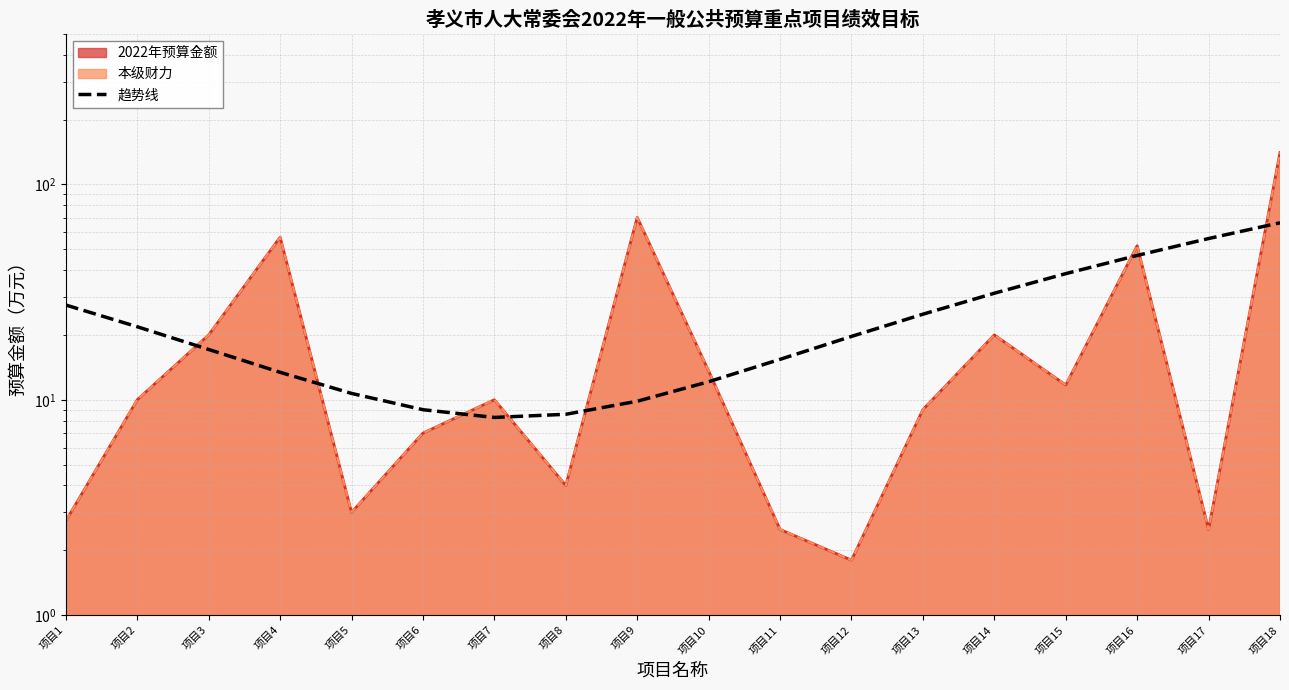

Reading left to right, what are all the values shown in this chart?

27.5	21.8	17.1	13.4	10.7	9.0	8.3	8.6	9.8	12.1	15.4	19.7	25.0	31.2	38.5	46.8	56.0	66.3